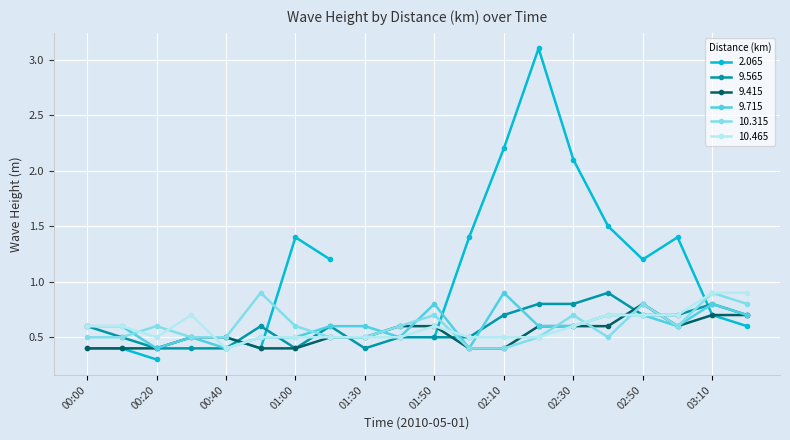

What is the minimum value for 9.715?

0.4